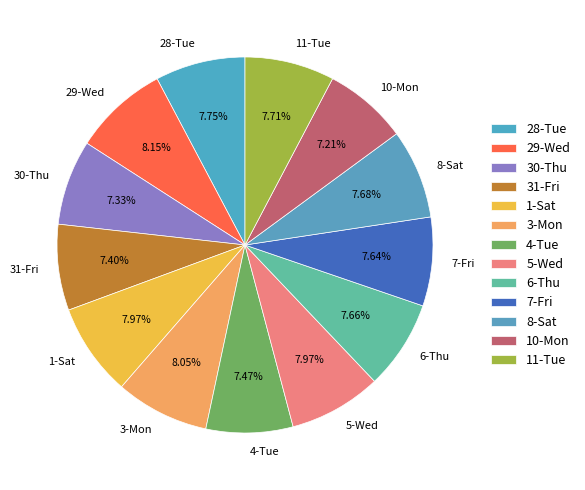

How many slices are in this pie chart?

13